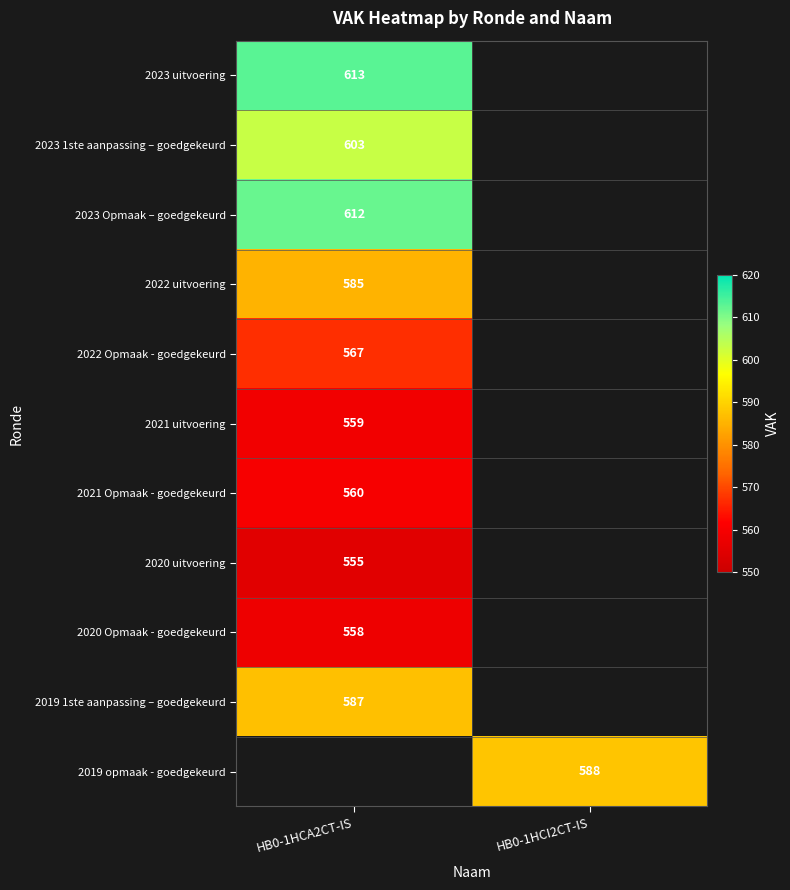

Is it true that 2023 uitvoering equals 613 at HB0-1HCA2CT-IS?

True